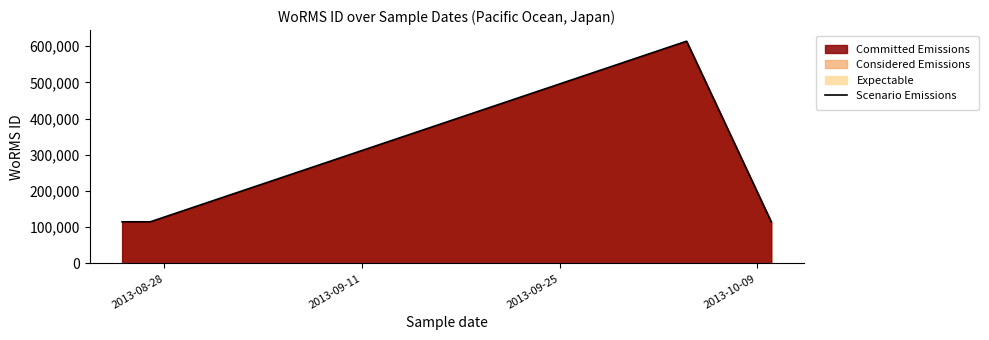

How many lines are shown in the chart?

1